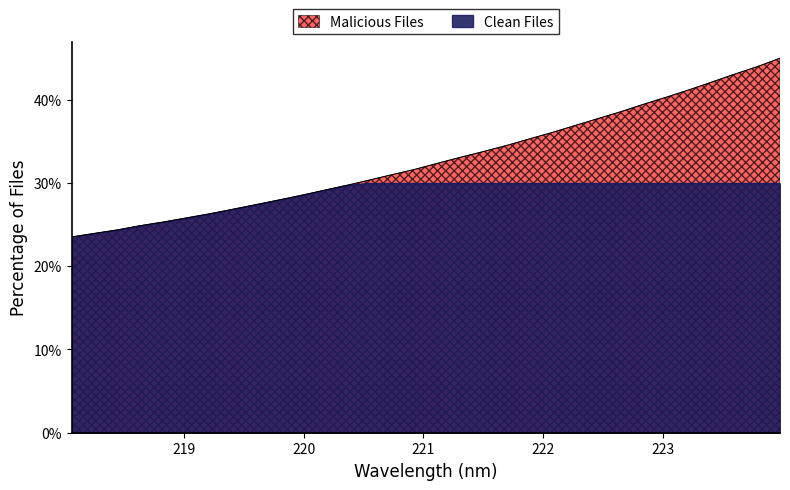

What is the sum of all values?

1049.8